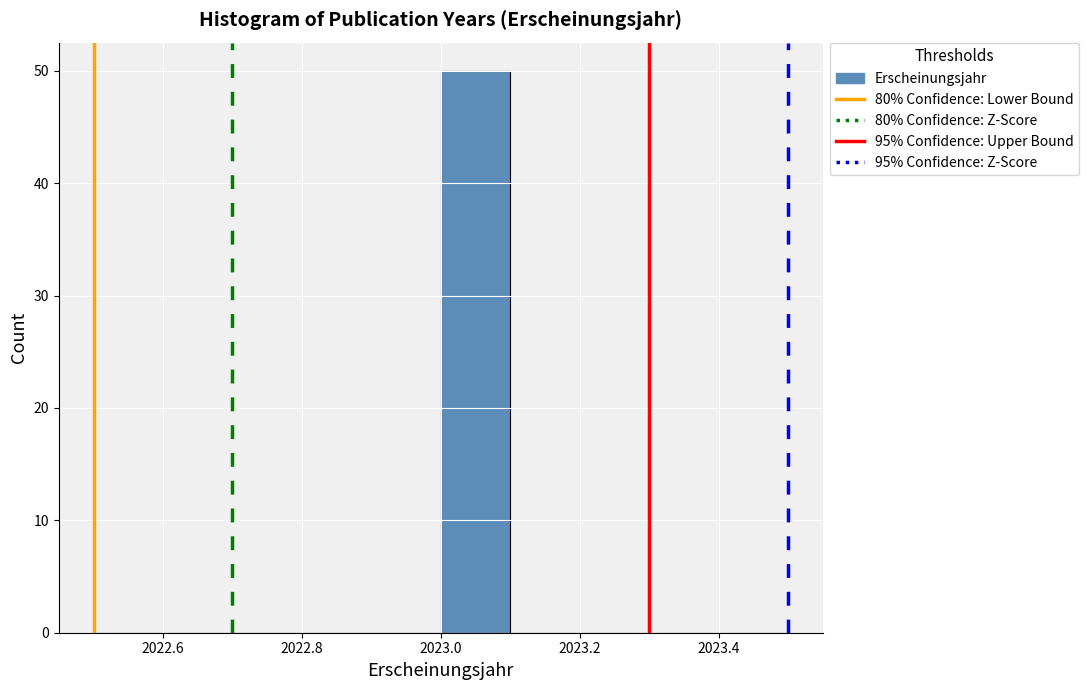

What is the height of the bar covering 2023.0 to 2023.1 on the x-axis? The values are not printed on the chart, so give them approximately, as read against the axis.

50